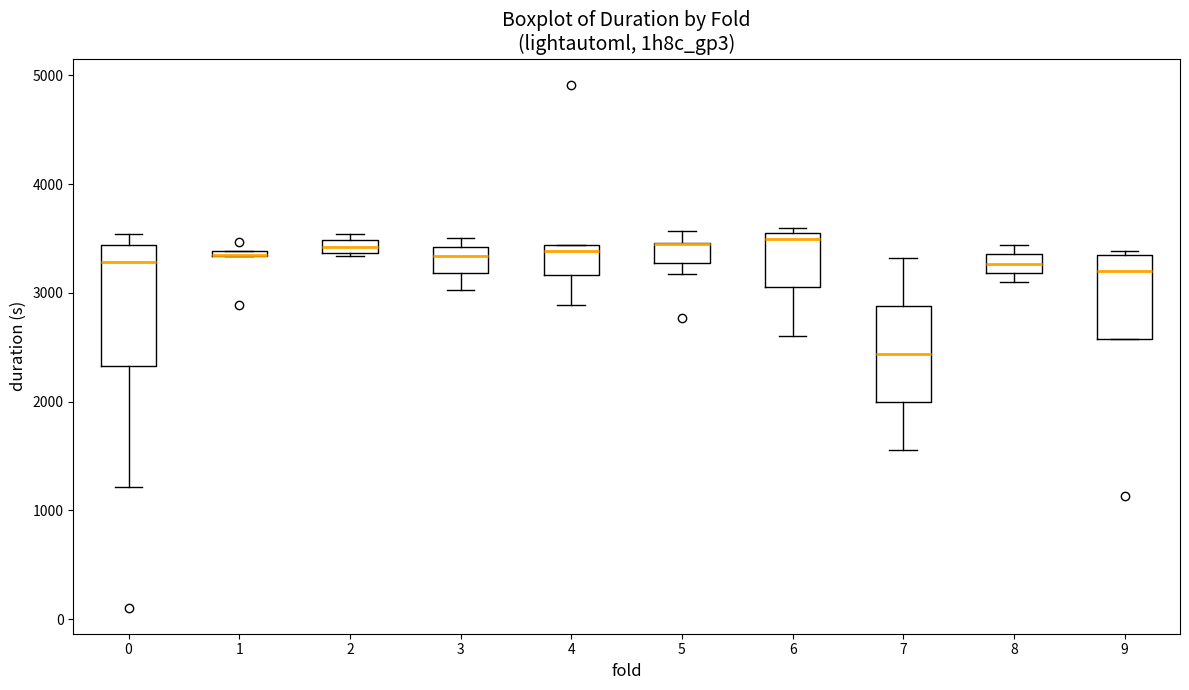

Where is the upper edge of the box at x = 4 on the y-axis? The values are not printed on the chart, so give them approximately, as read against the axis.

3400